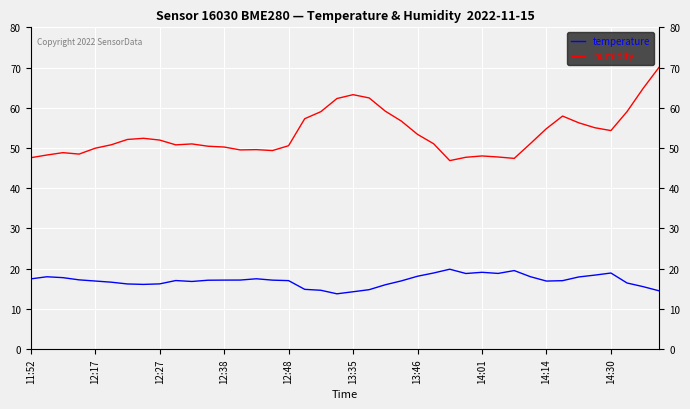

What is the maximum value for temperature?

19.8